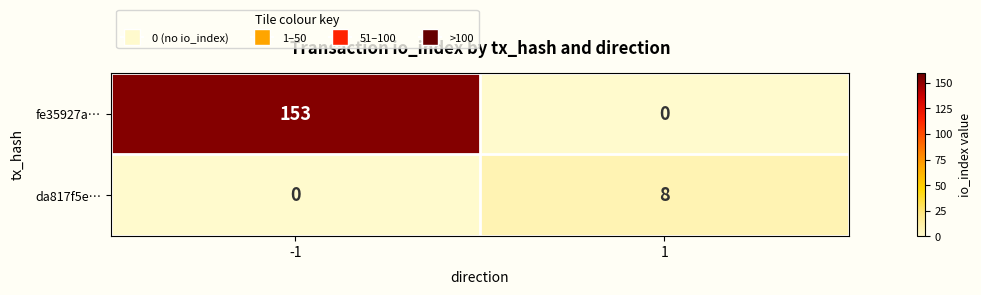

Rank the series by their average value, from lowest to highest.

da817f5e…, fe35927a…